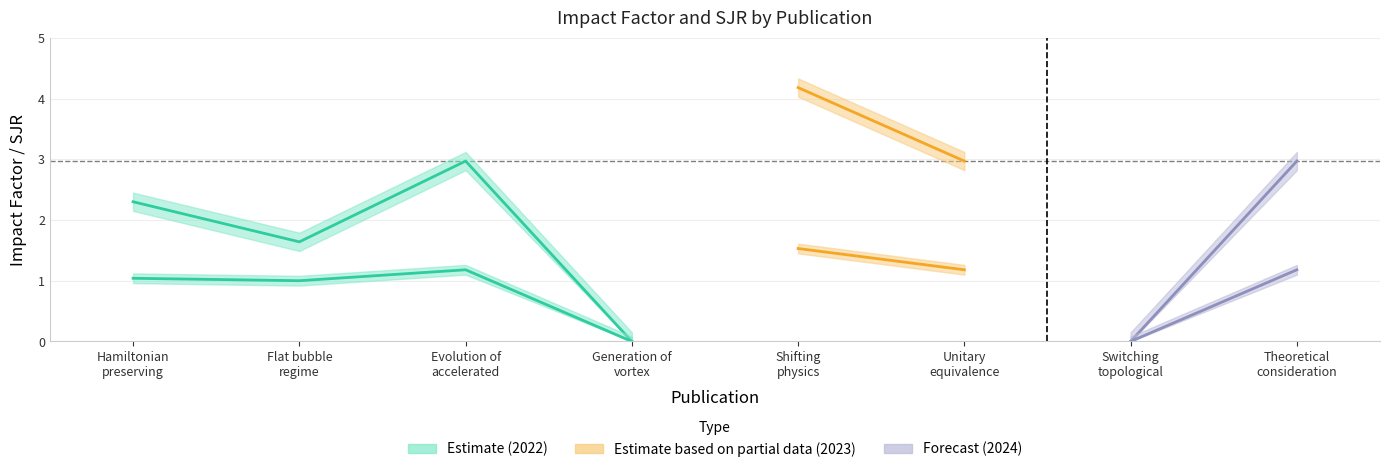

Which series has the largest total across all categories?

IF